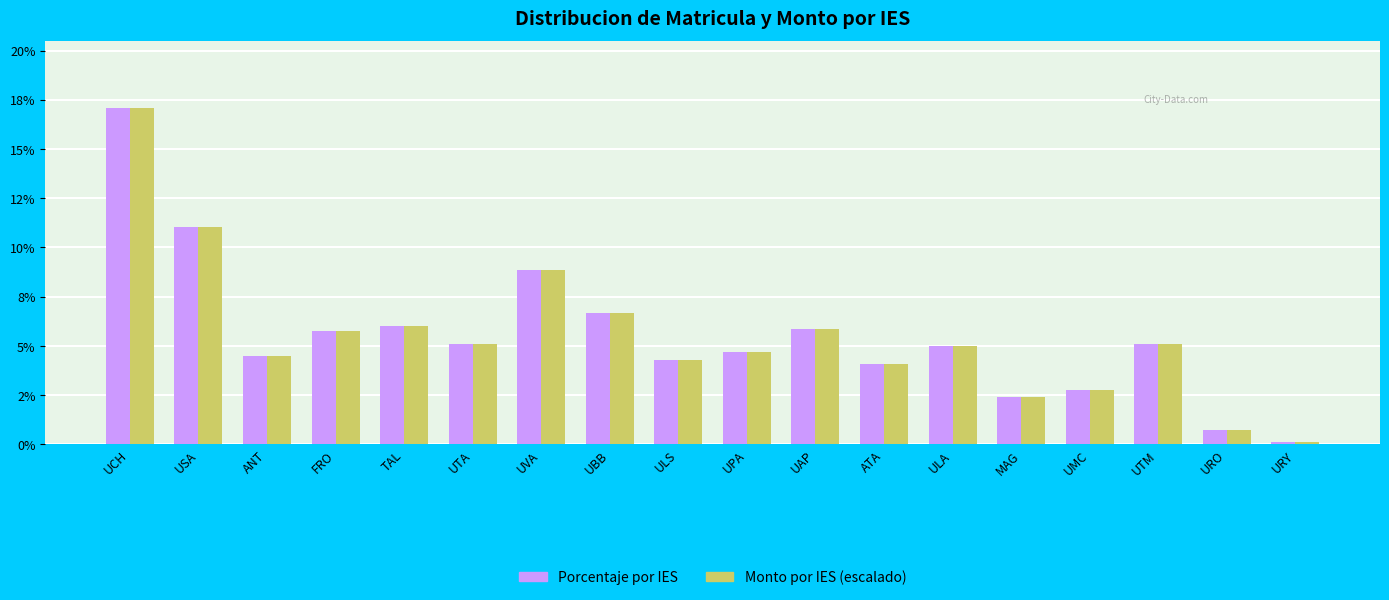

Reading left to right, what are all the values shown in this chart?

Porcentaje por IES: 0.2	0.1	0.0	0.1	0.1	0.1	0.1	0.1	0.0	0.0	0.1	0.0	0.0	0.0	0.0	0.1	0.0	0.0
Monto por IES (escalado): 0.2	0.1	0.0	0.1	0.1	0.1	0.1	0.1	0.0	0.0	0.1	0.0	0.0	0.0	0.0	0.1	0.0	0.0